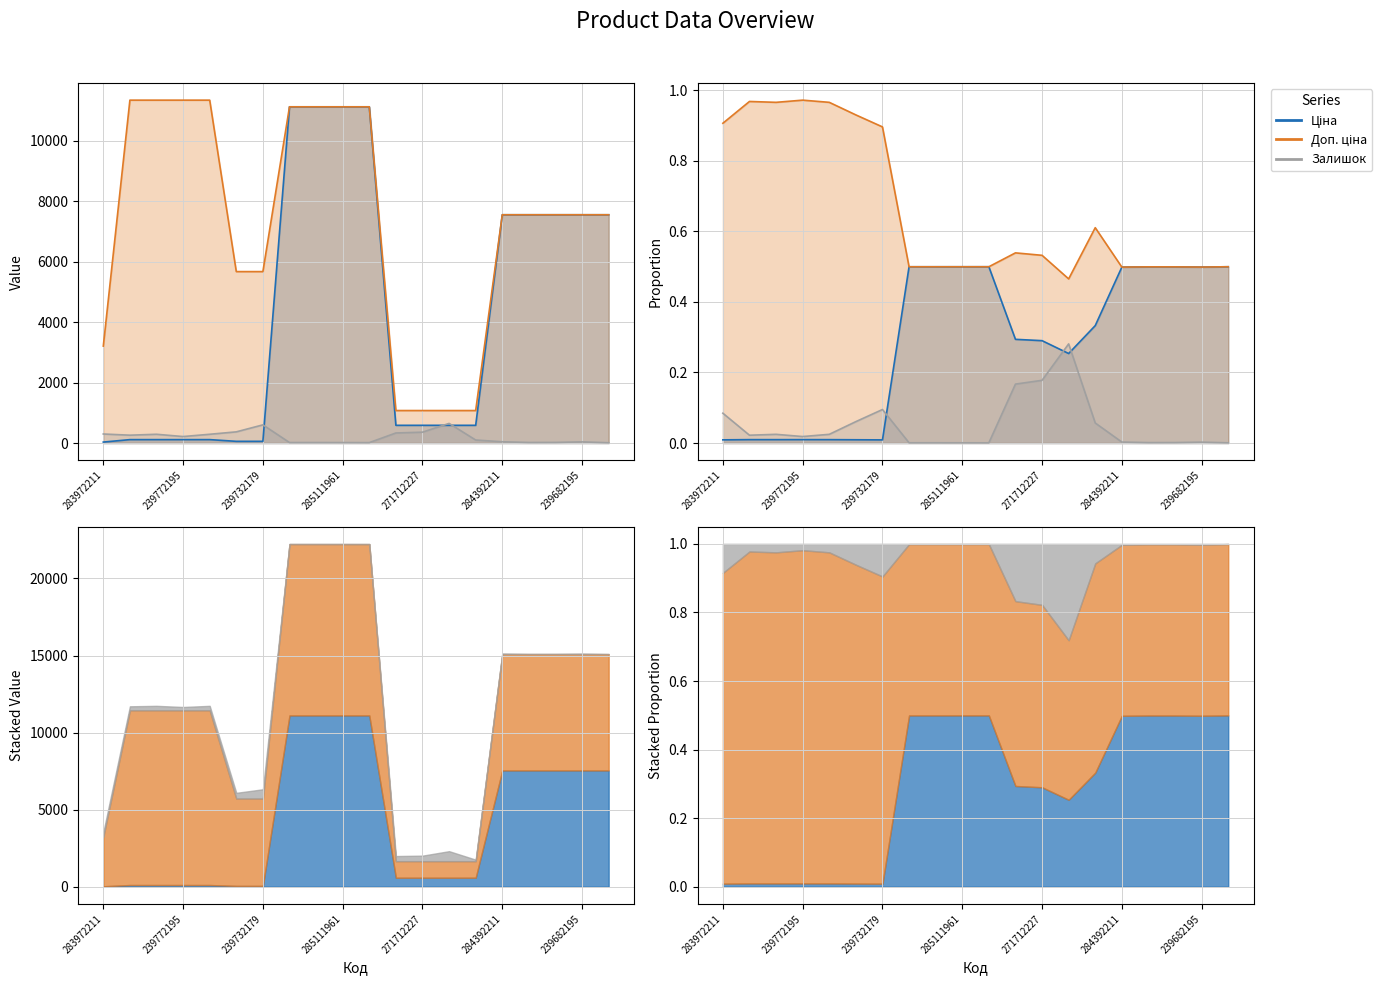

True or false: Залишок and Доп. ціна cross at least once.

False